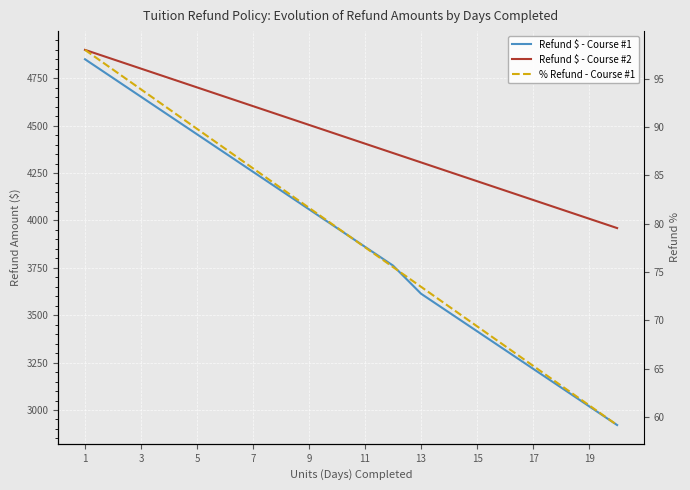

Where is Refund $ - Course #2 nearest to the value 4430?

11